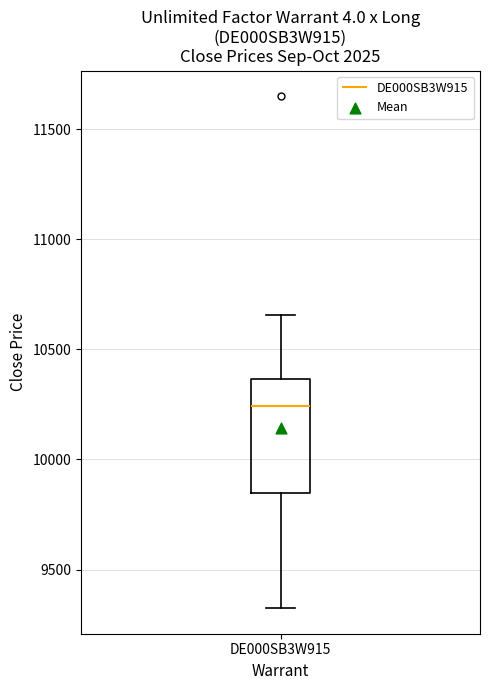

Where does the median line of the box for DE000SB3W915 sit on the y-axis? The values are not printed on the chart, so give them approximately, as read against the axis.

10250